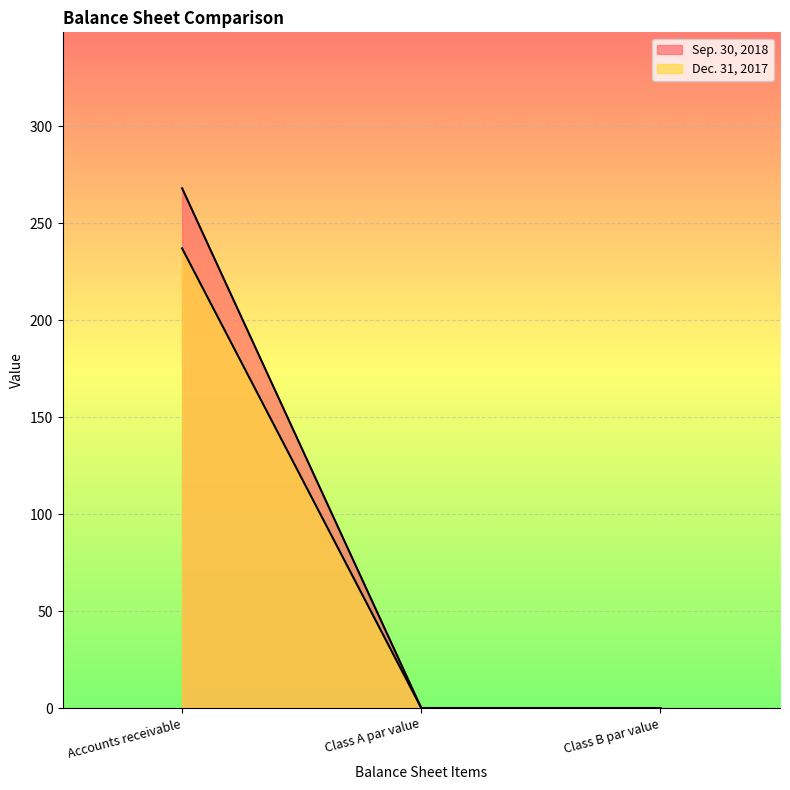

What are all the series names shown in the legend?

Sep. 30, 2018, Dec. 31, 2017